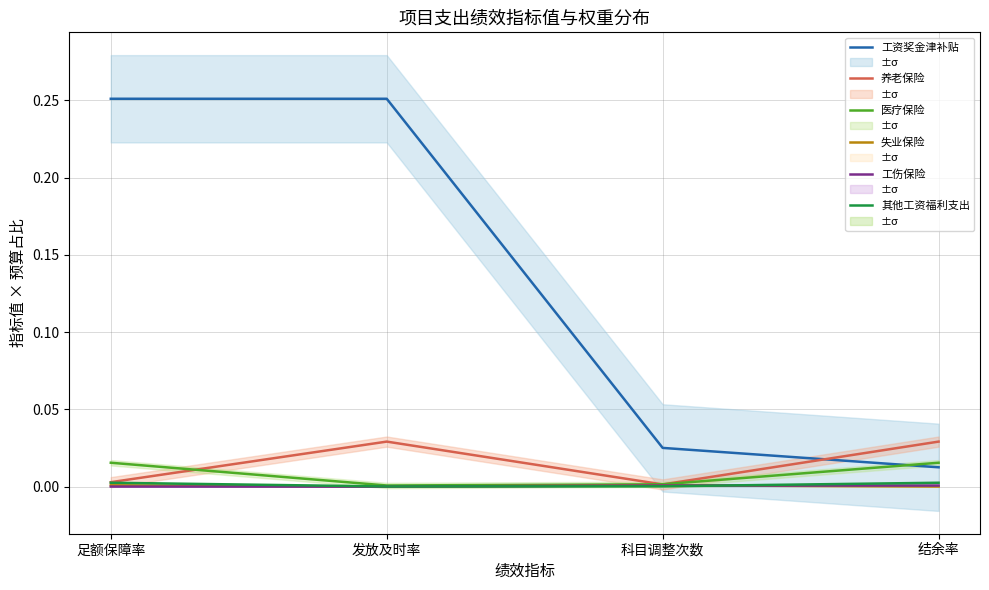

True or false: 养老保险 and 其他工资福利支出 cross at least once.

False